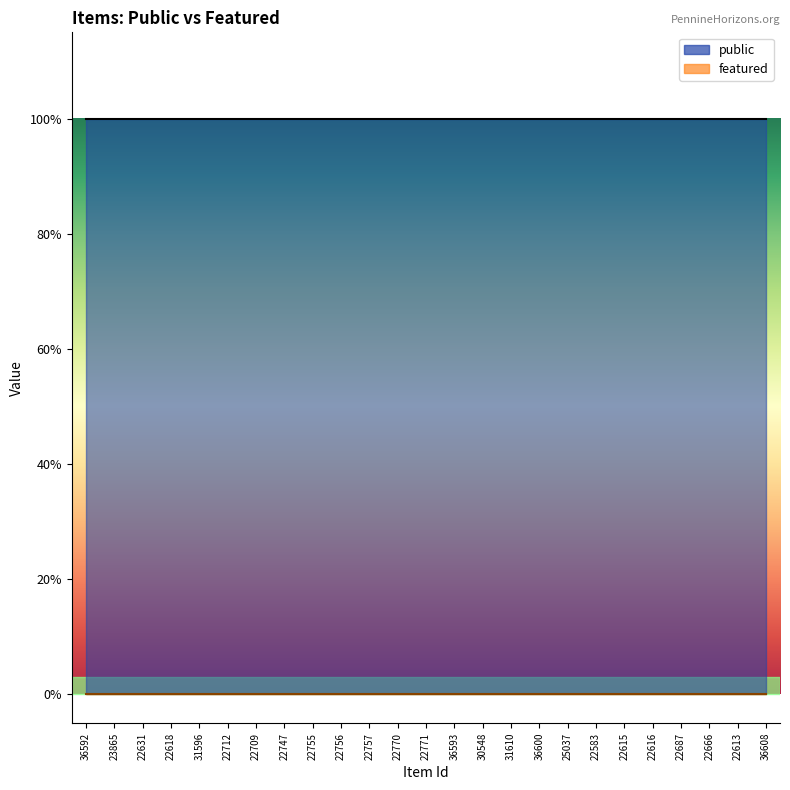

Count the number of categories in the chart.

25